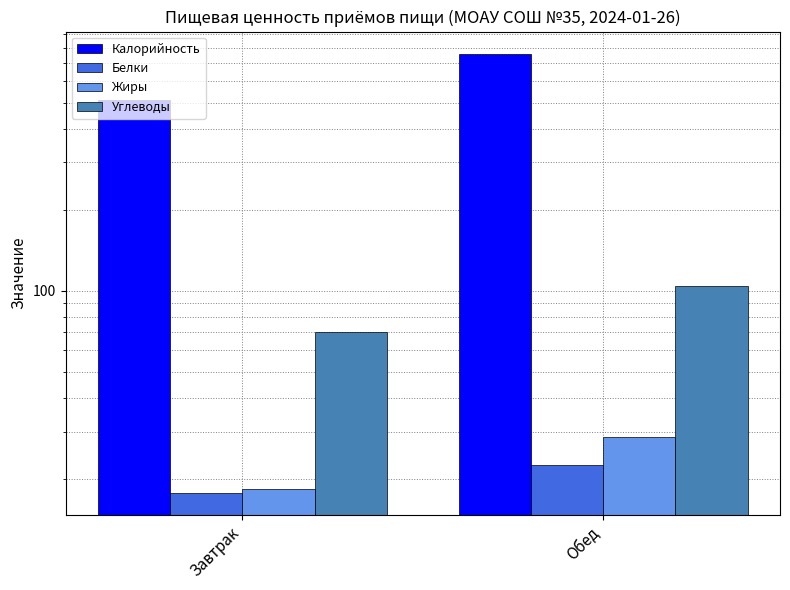

The Белки series shows 17.8 at Завтрак. True or false?

True